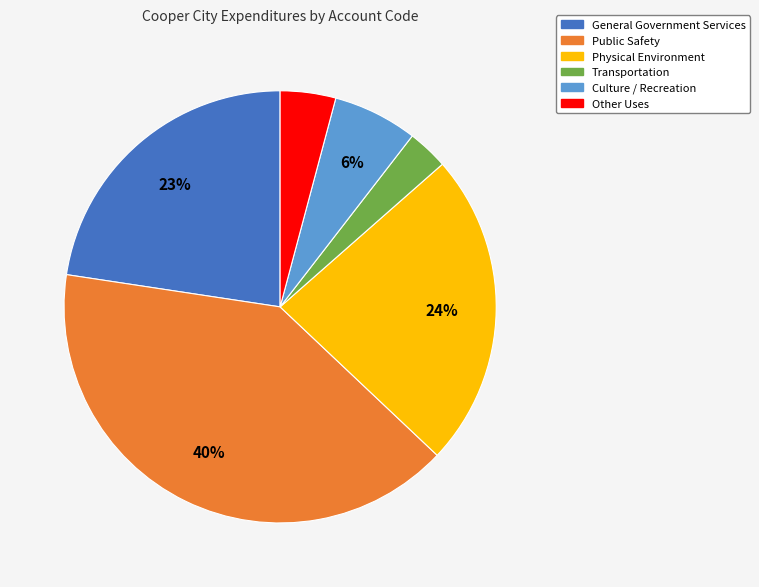

To the nearest percent, what is the difference between the General Government Services and Physical Environment slice percentages?

1%